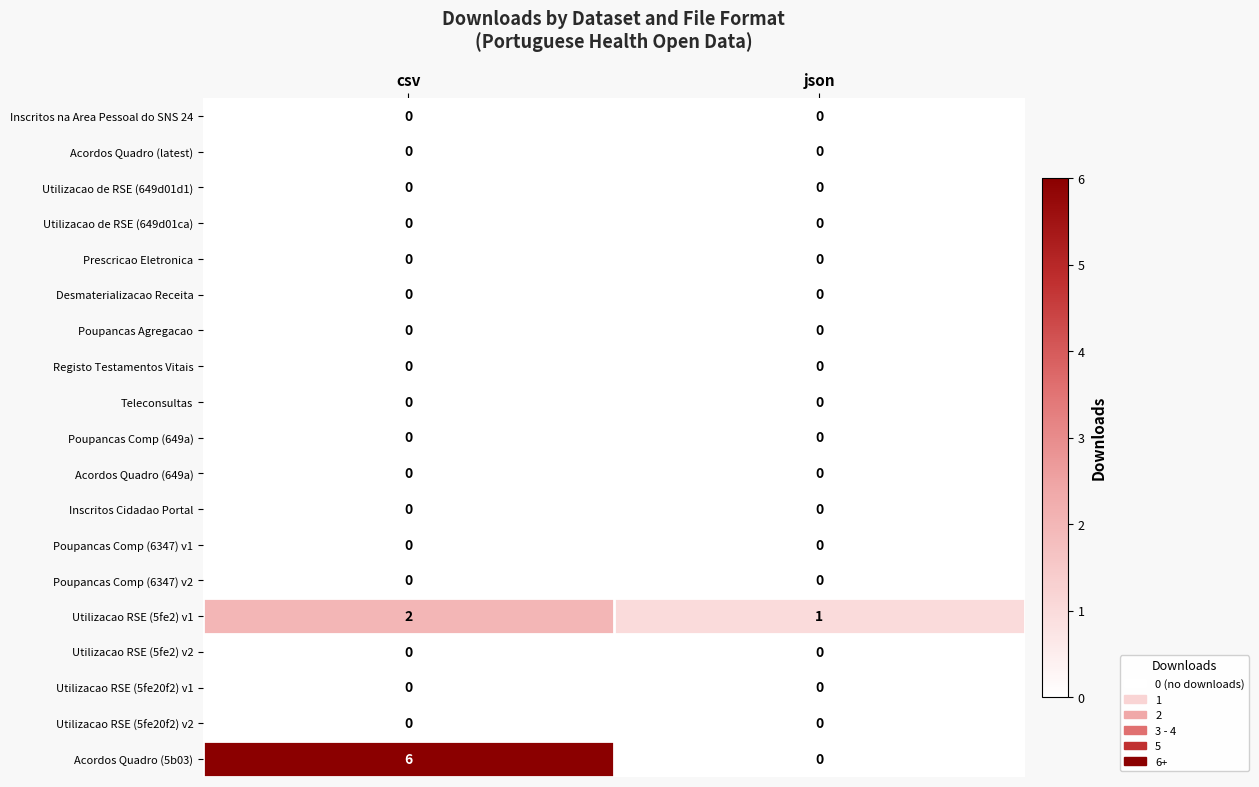

Is it true that Utilizacao RSE (5fe20f2) v2 equals 0 at csv?

True